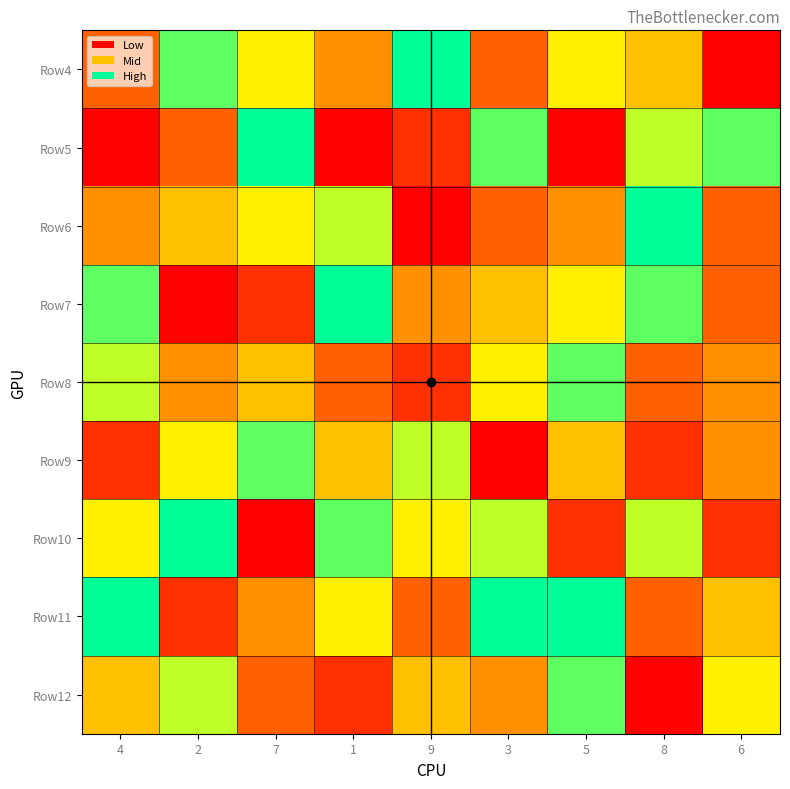

Reading left to right, transcribe all the data shown in this chart.

Row4: 4=3	2=8	7=6	1=4	9=9	3=3	5=6	8=5	6=1
Row5: 4=1	2=3	7=9	1=1	9=2	3=8	5=1	8=7	6=8
Row6: 4=4	2=5	7=6	1=7	9=1	3=3	5=4	8=9	6=3
Row7: 4=8	2=1	7=2	1=9	9=4	3=5	5=6	8=8	6=3
Row8: 4=7	2=4	7=5	1=3	9=2	3=6	5=8	8=3	6=4
Row9: 4=2	2=6	7=8	1=5	9=7	3=1	5=5	8=2	6=4
Row10: 4=6	2=9	7=1	1=8	9=6	3=7	5=2	8=7	6=2
Row11: 4=9	2=2	7=4	1=6	9=3	3=9	5=9	8=3	6=5
Row12: 4=5	2=7	7=3	1=2	9=5	3=4	5=8	8=1	6=6